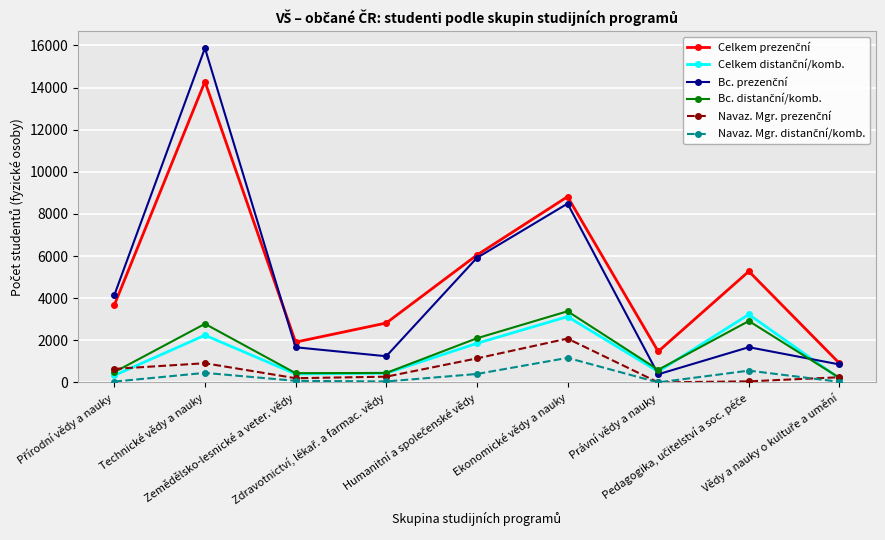

At how many categories does at least one series exceed 4484?

4